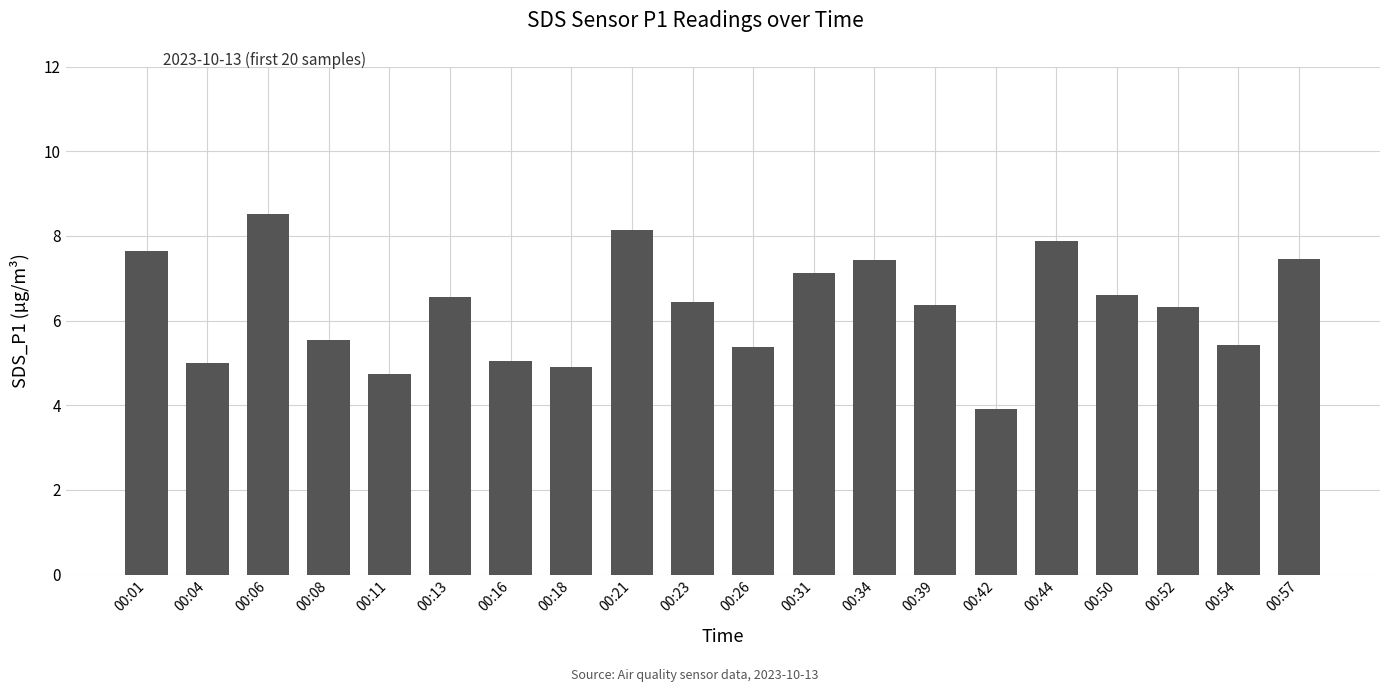

What is the difference between the values at 00:54 and 00:52?

0.9